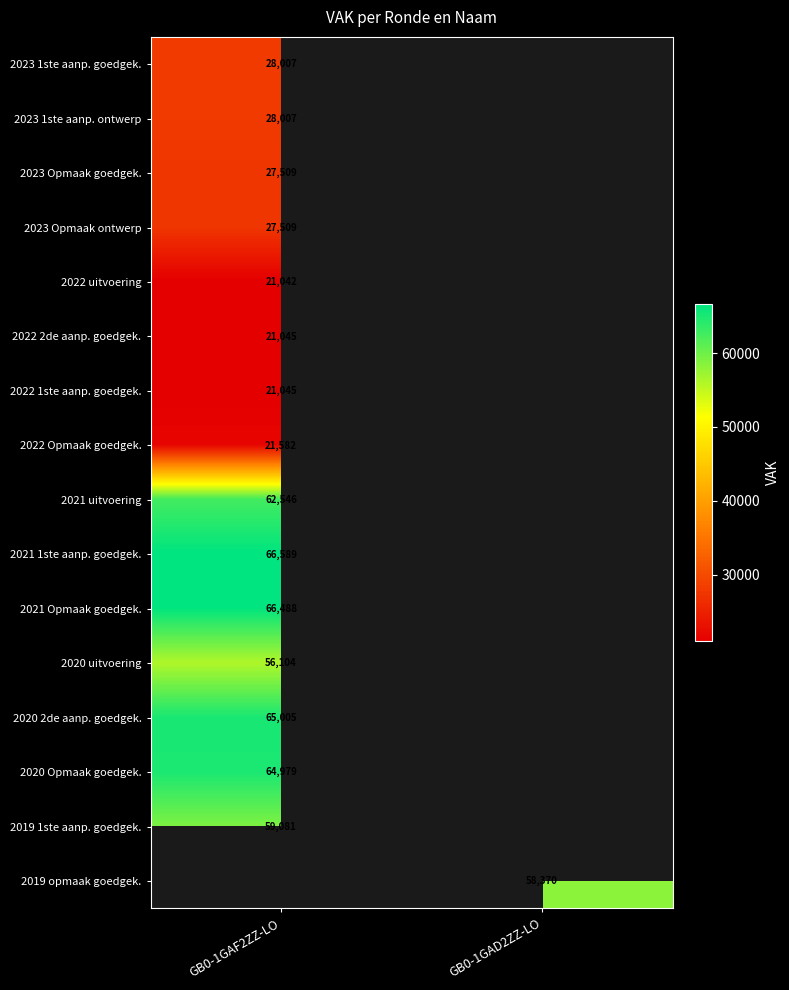

Is it true that 2021 Opmaak goedgek. equals 66488 at GB0-1GAF2ZZ-LO?

True